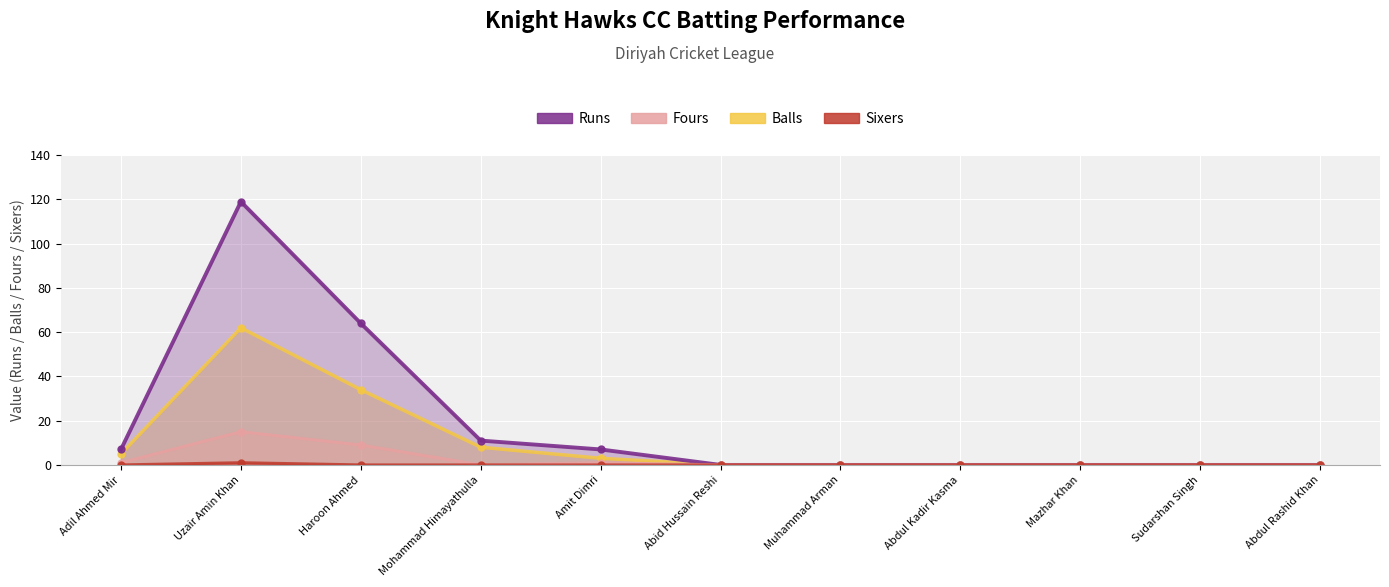

Rank the series by their maximum value, from lowest to highest.

Sixers, Fours, Balls, Runs